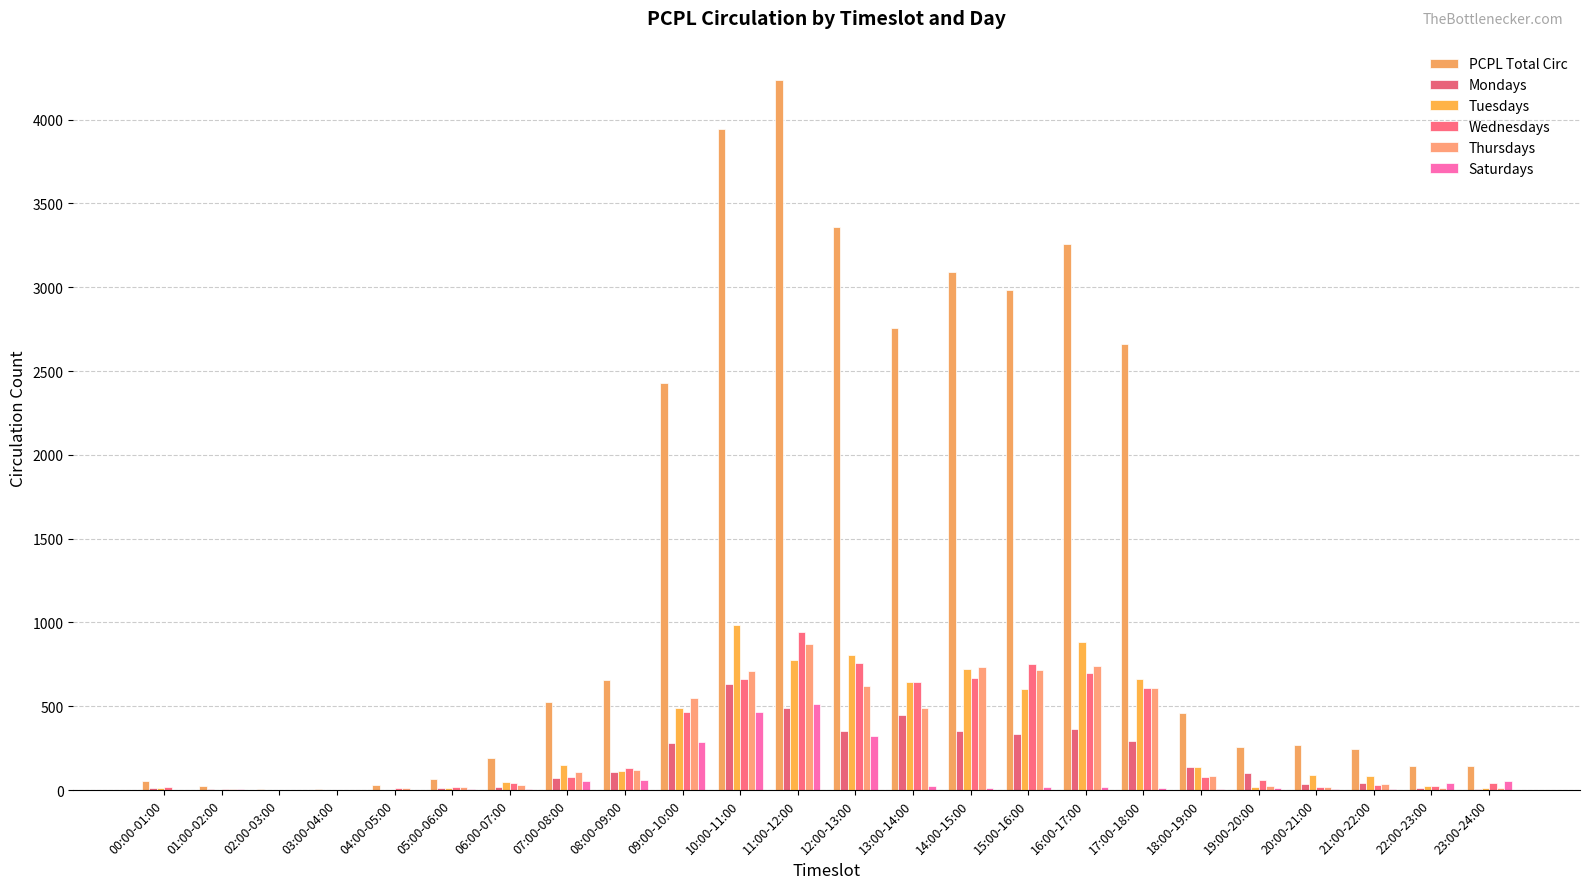

Does the chart contain stacked bars?

No